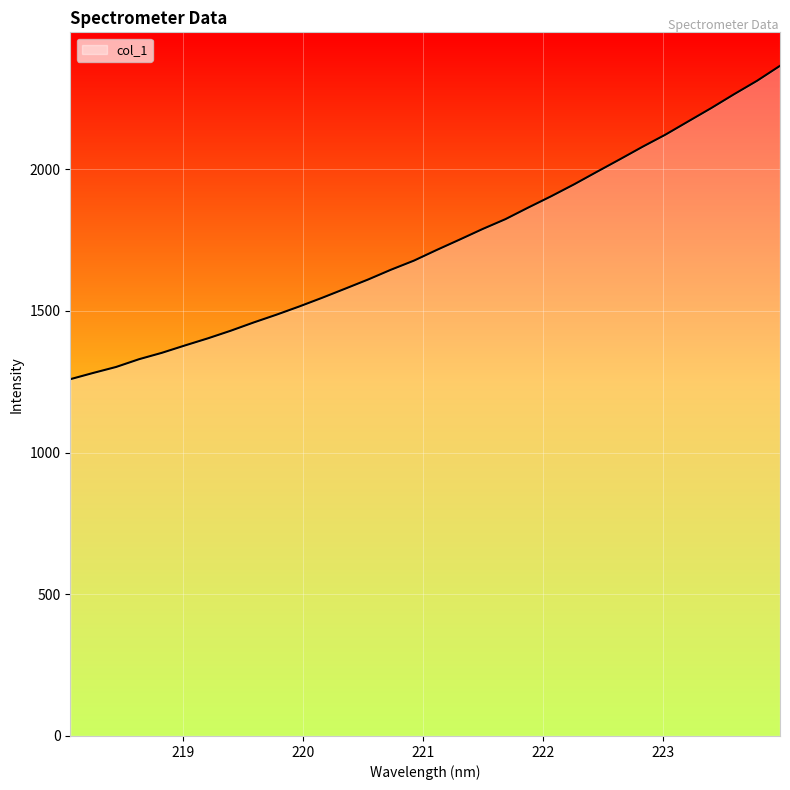

What is the greatest value displayed?

2364.8